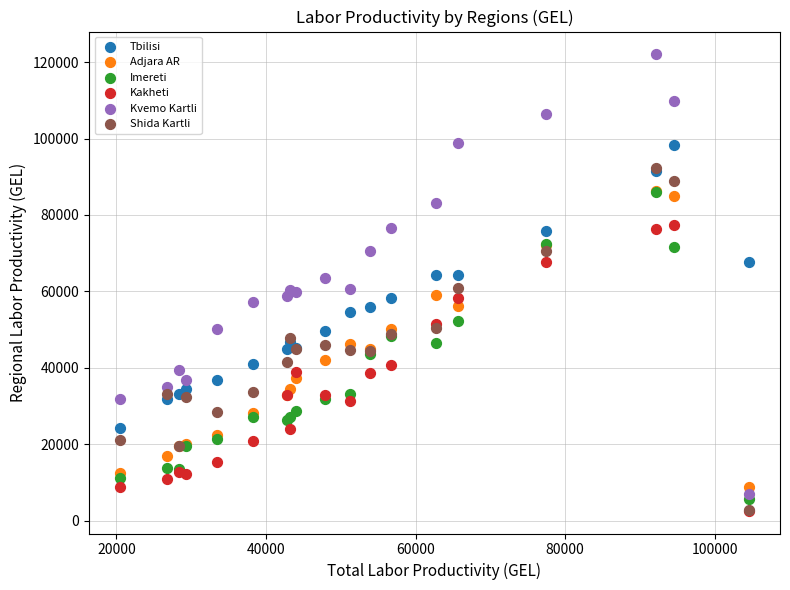

What are all the series names shown in the legend?

Tbilisi, Adjara AR, Imereti, Kakheti, Kvemo Kartli, Shida Kartli